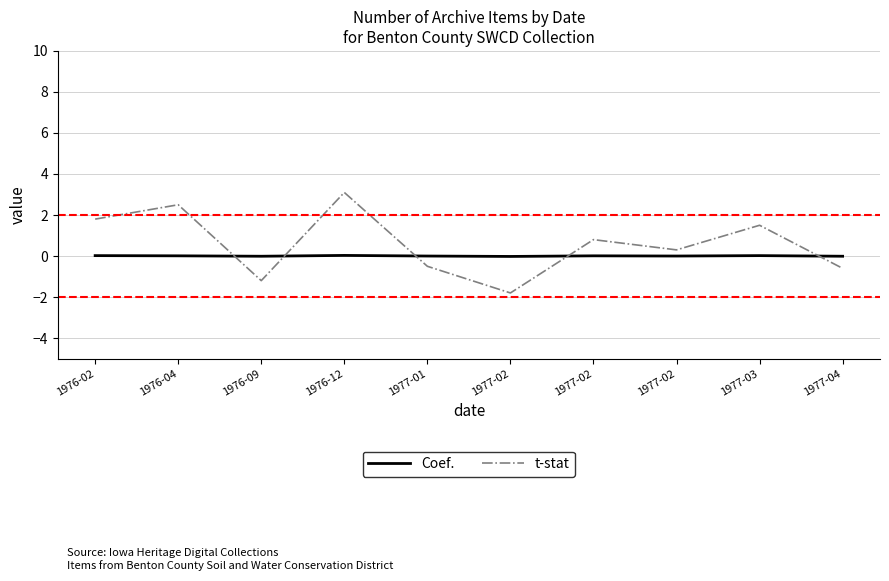

In t-stat, how many points are higher than both neighbors (excluding endpoints)?

4